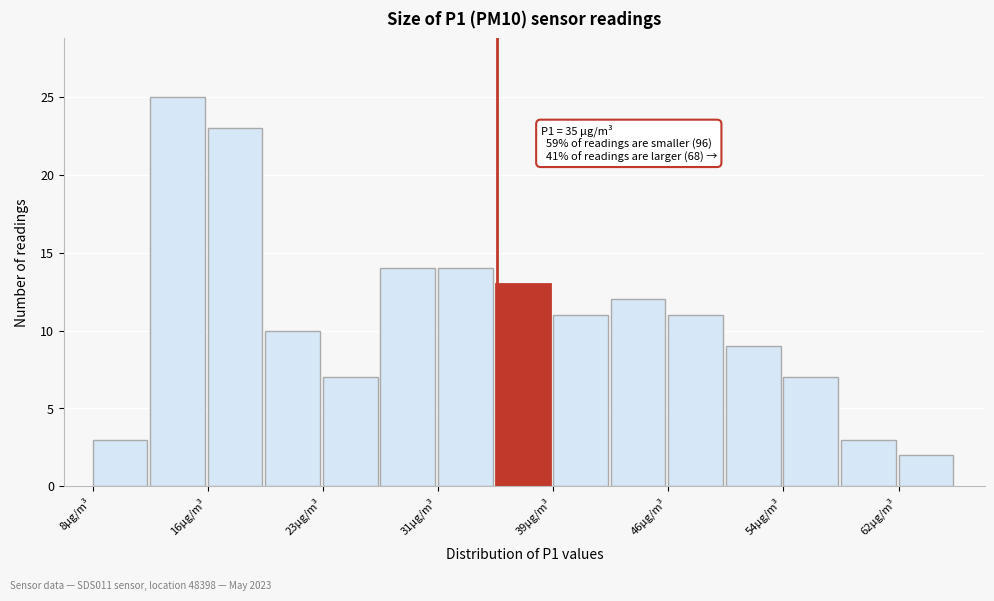

Around what value on the x-axis is the tallest bar? Give the approximate position of its centre, as read against the axis.

14